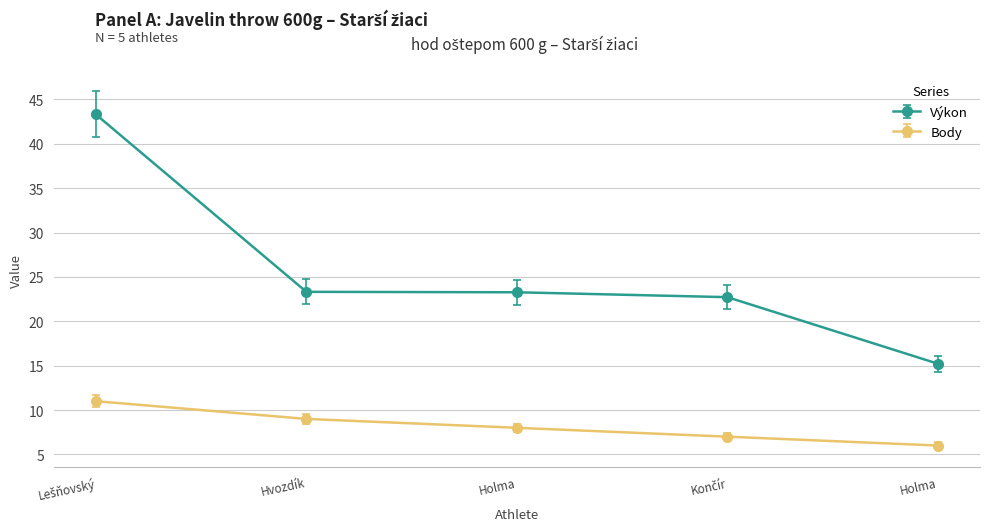

Which series has the widest spread of values?

Výkon